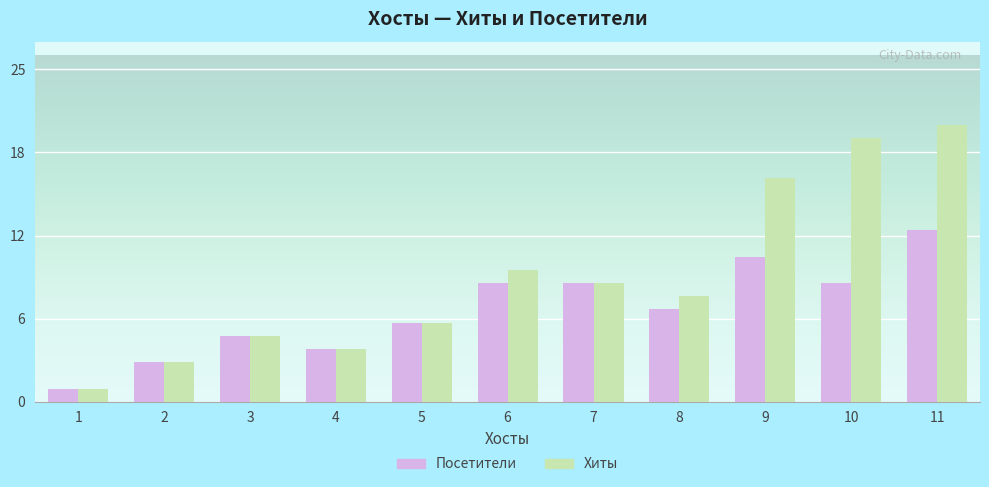

Does the chart contain stacked bars?

No